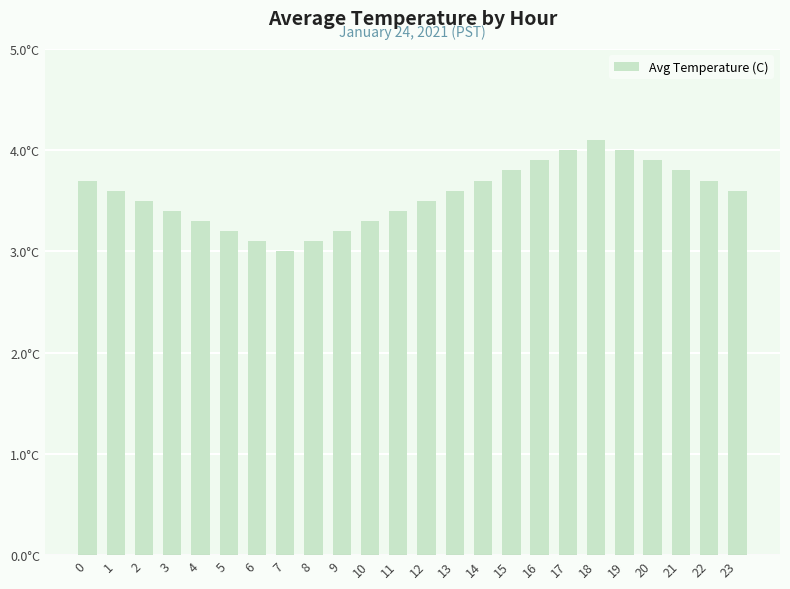

Between 9 and 20, which is larger?

20